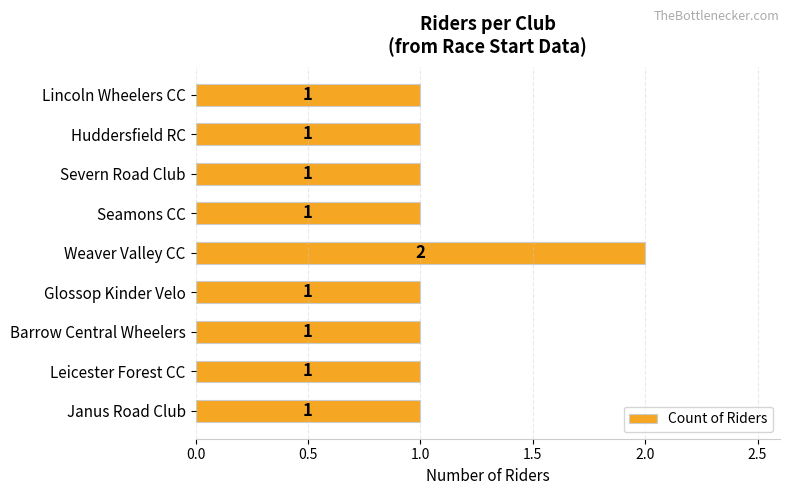

Is it true that the value at Weaver Valley CC is 2?

True